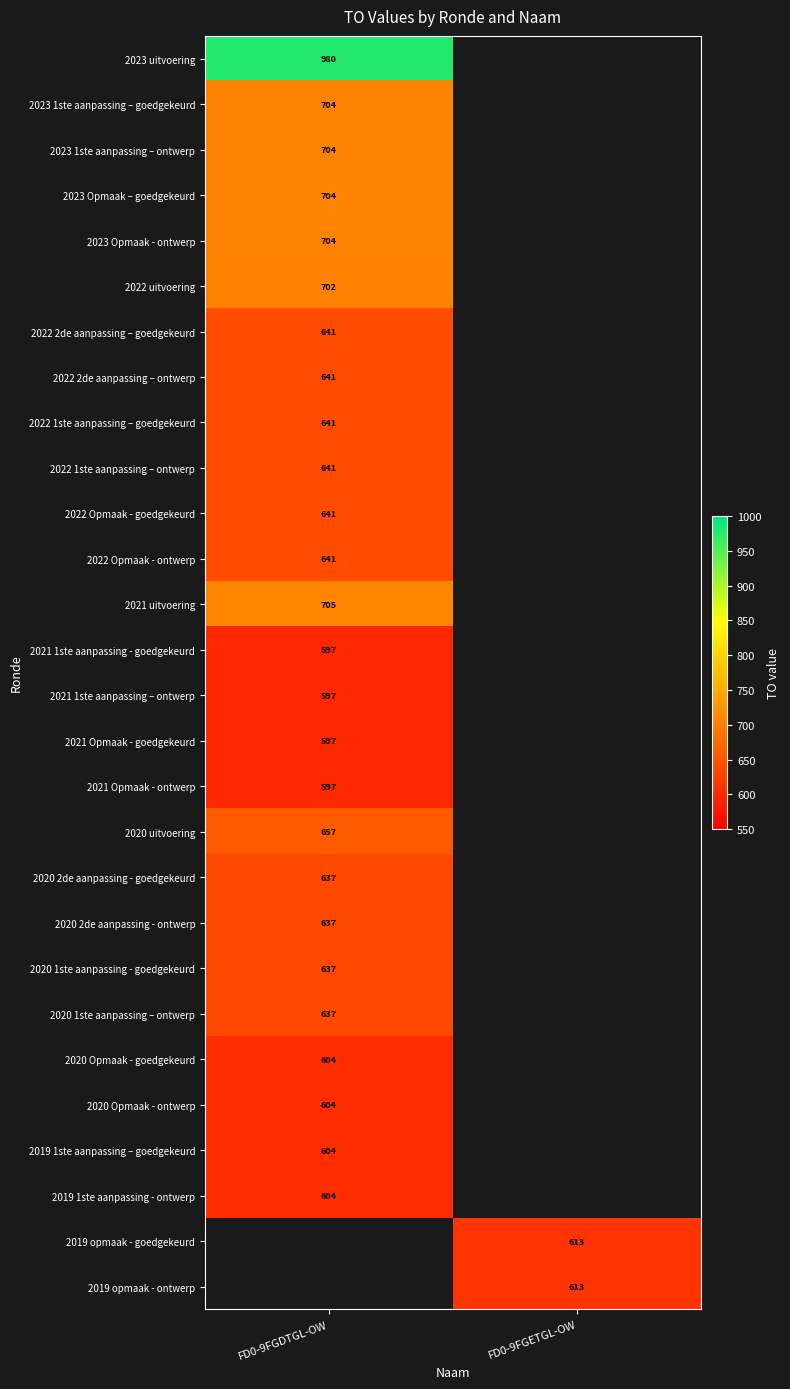

The value of 2020 uitvoering at FD0-9FGDTGL-OW is 875. True or false?

False